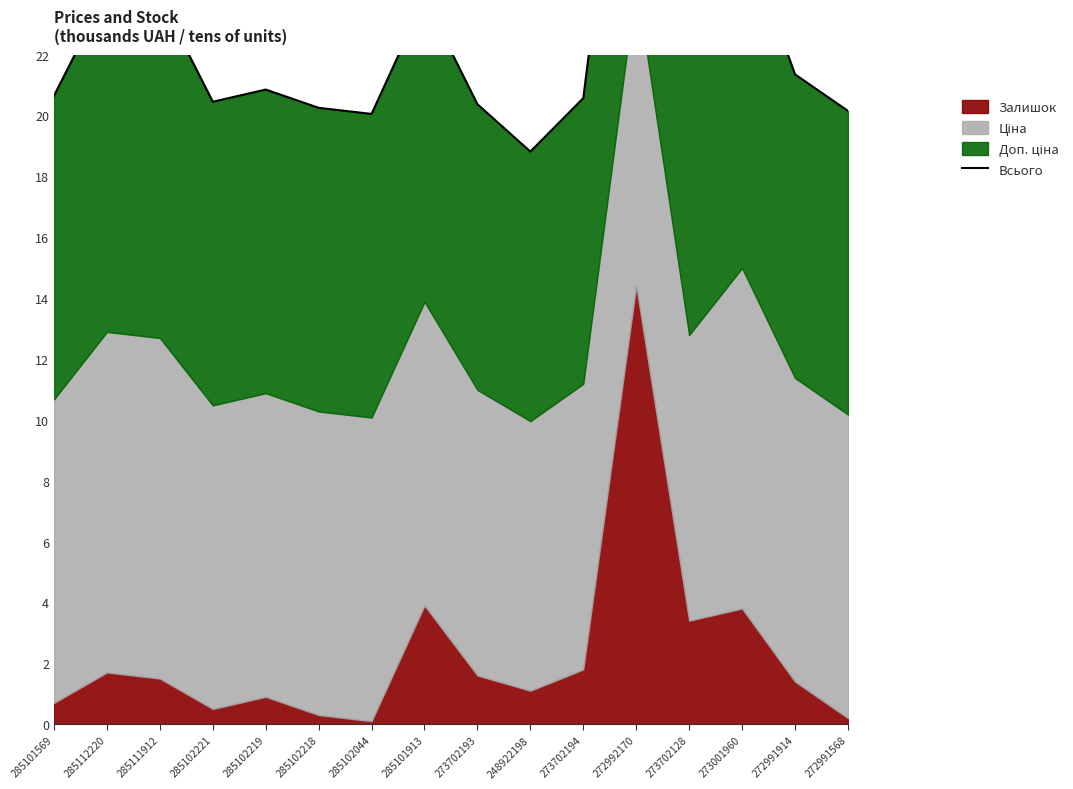

What is the change in value from 285102221 to 285101913?

+3.4